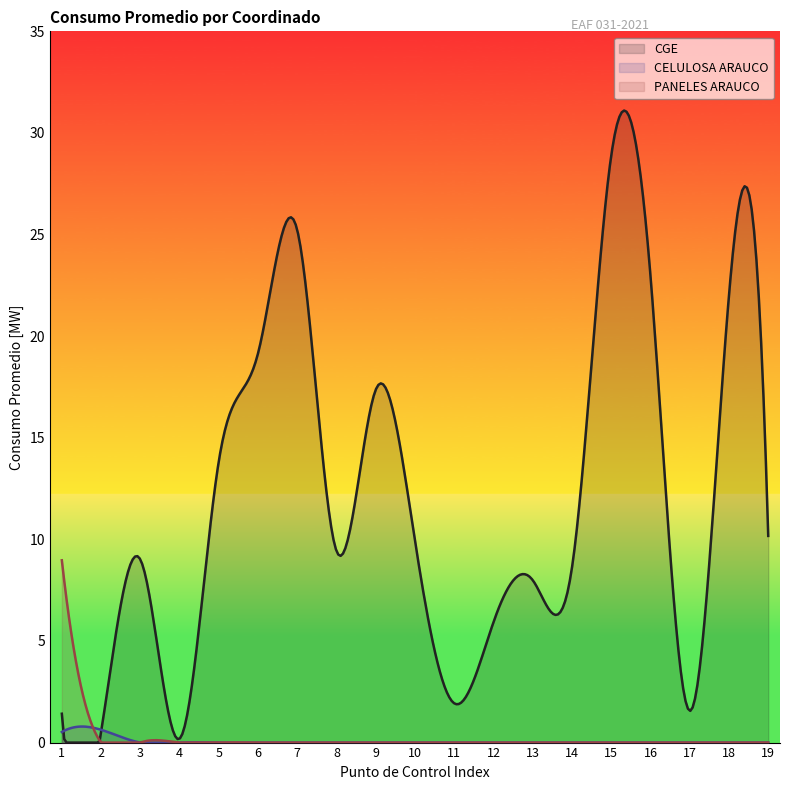

Which series changed the most between 1 and 17?

PANELES ARAUCO